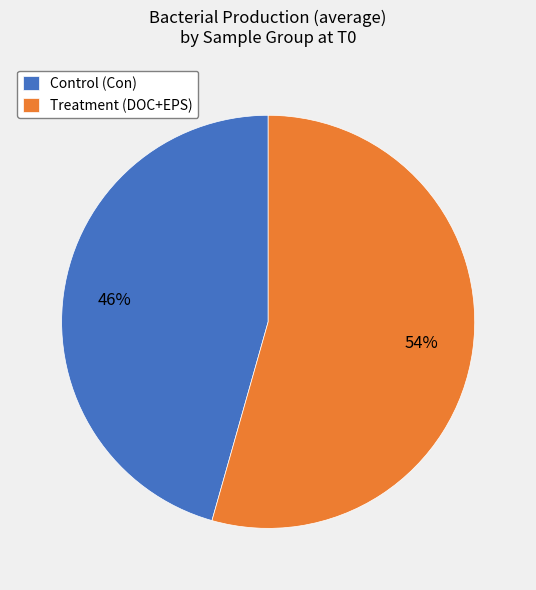

Between Control (Con) and Treatment (DOC+EPS), which is larger?

Treatment (DOC+EPS)